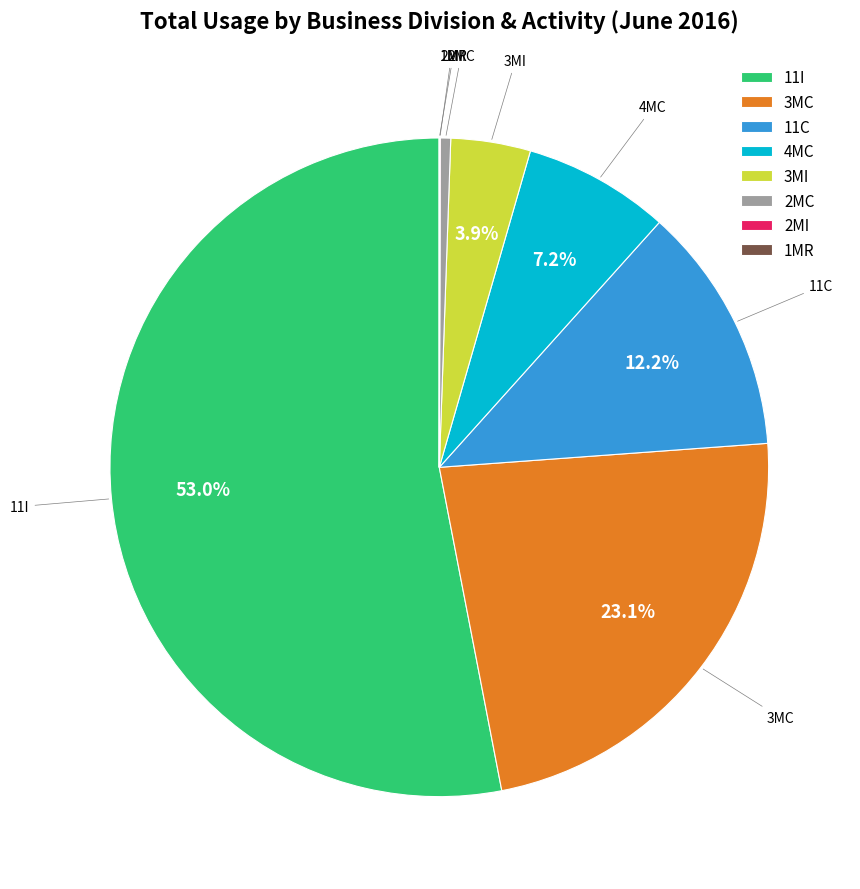

Which category has the biggest portion of the pie?

11I